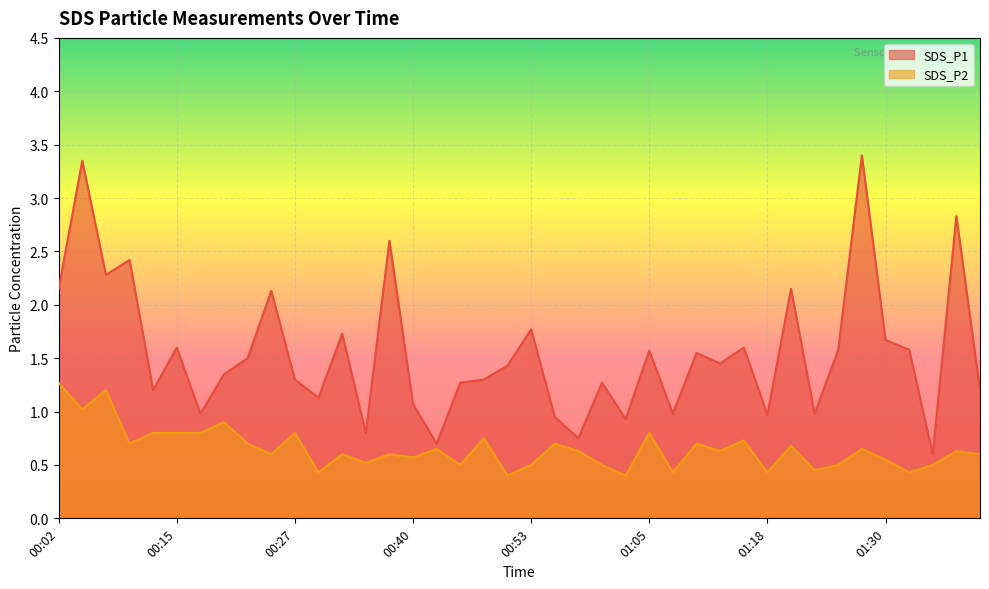

Read the SDS_P1 value at 00:42.

0.7